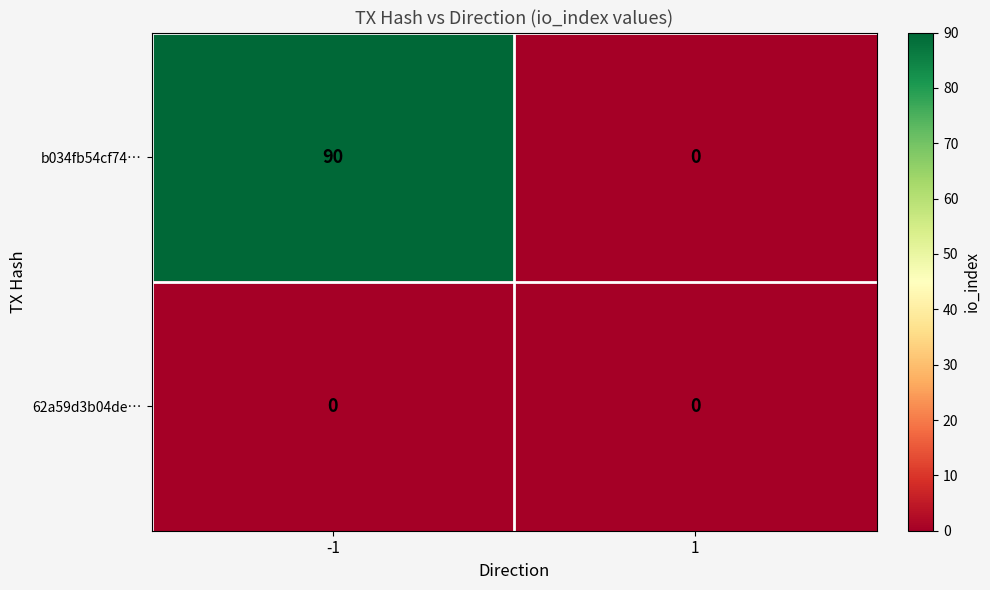

How many distinct data groups are displayed?

2